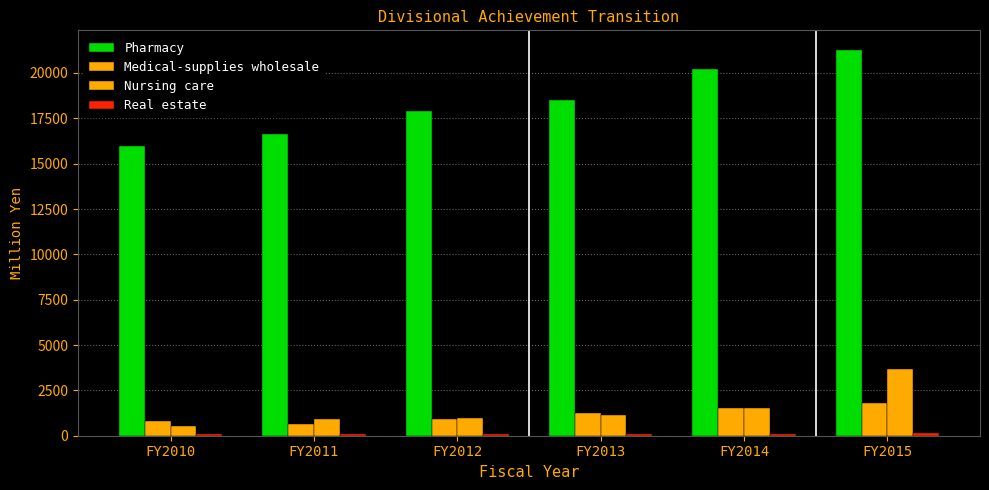

Are the bars horizontal?

No